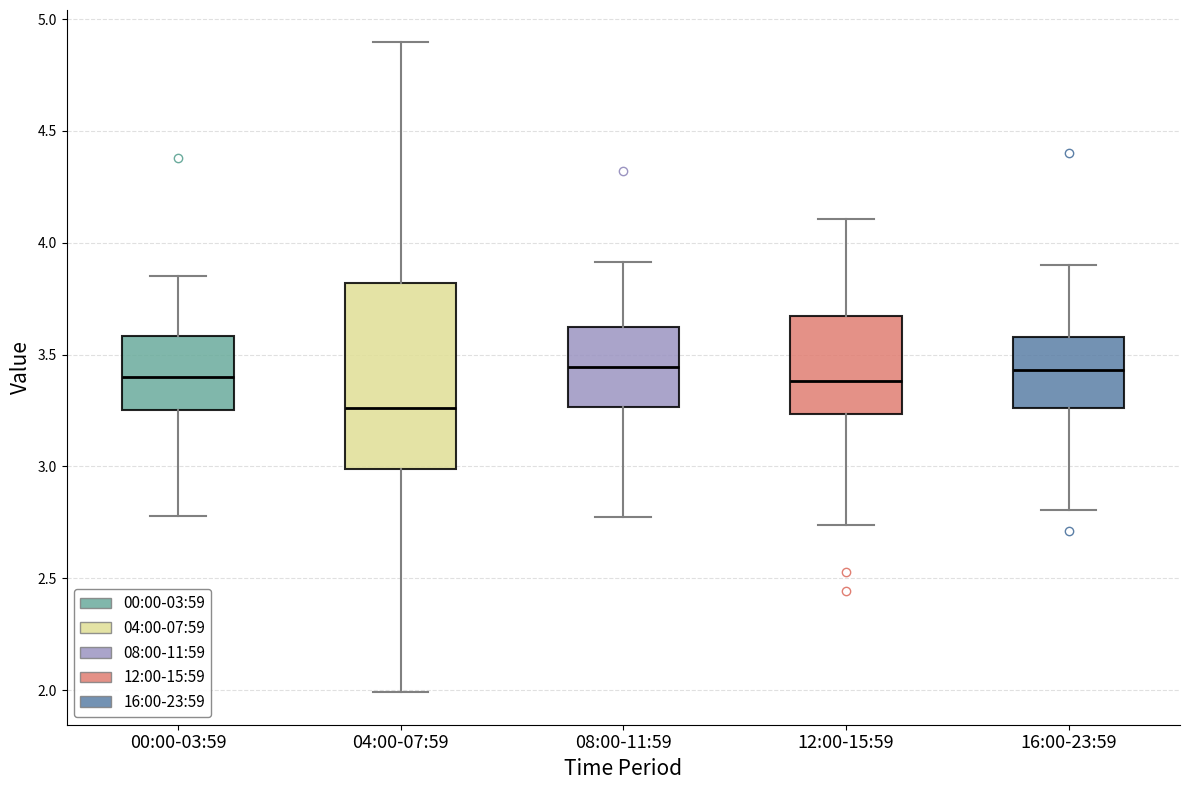

Which box is the tallest, from its lower edge to its upper edge?

04:00-07:59